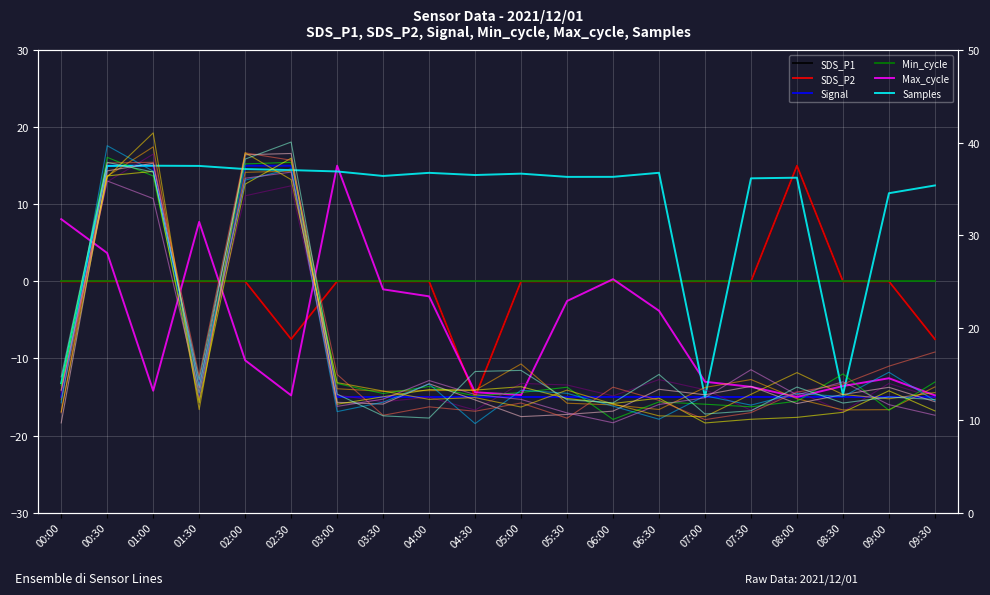

What is the difference between the Signal values at 08:00 and 01:00?

30.0